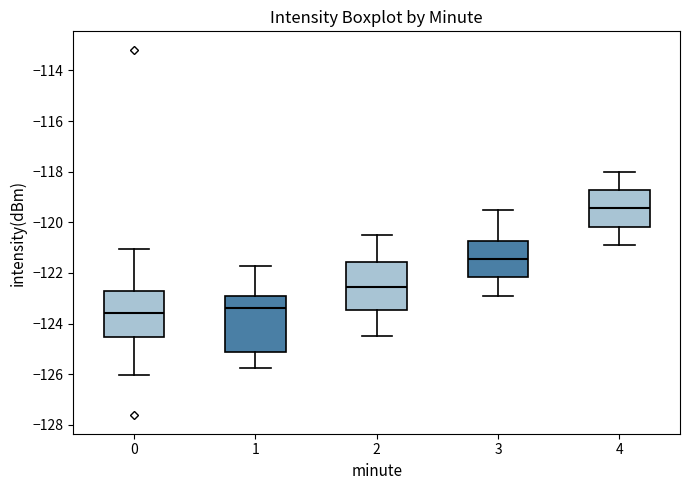

Reading left to right, transcribe this box plot: for each box, give where its median line is, the range the box spans, and where its two whiskers end, as read against the y-axis. The values are not printed on the chart, so give them approximately, as read against the axis.

0: median -123.6, box -124.6 to -122.8, whiskers -126.0 to -121.0
1: median -123.4, box -125.2 to -123.0, whiskers -125.8 to -121.8
2: median -122.6, box -123.4 to -121.6, whiskers -124.4 to -120.4
3: median -121.4, box -122.2 to -120.8, whiskers -122.8 to -119.4
4: median -119.4, box -120.2 to -118.8, whiskers -120.8 to -118.0